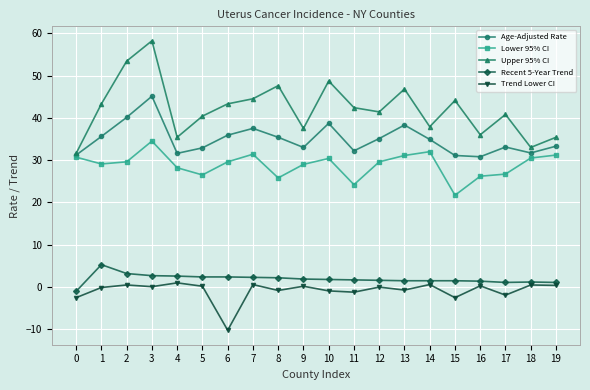

At which category does the chart reach its minimum across all series?

6